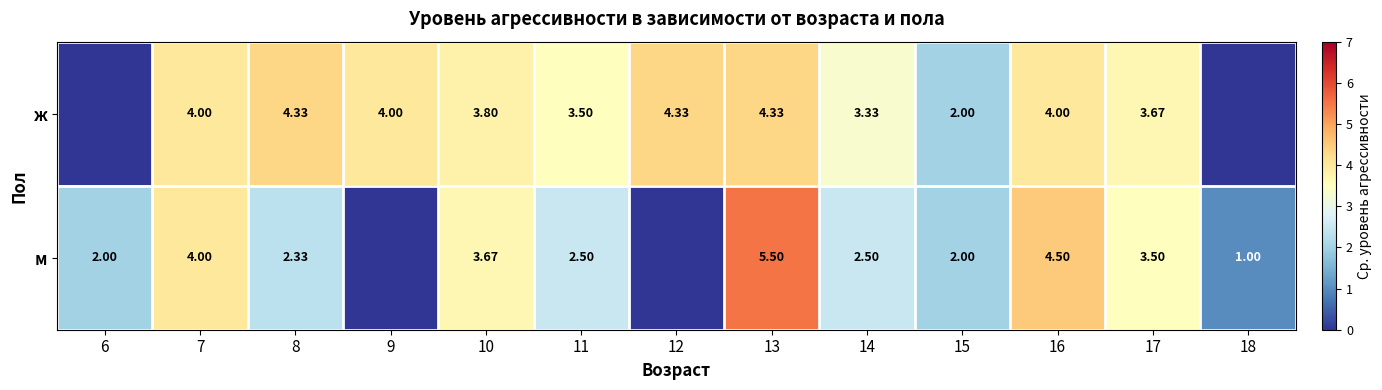

Which has a higher value, 6 or 8?

8